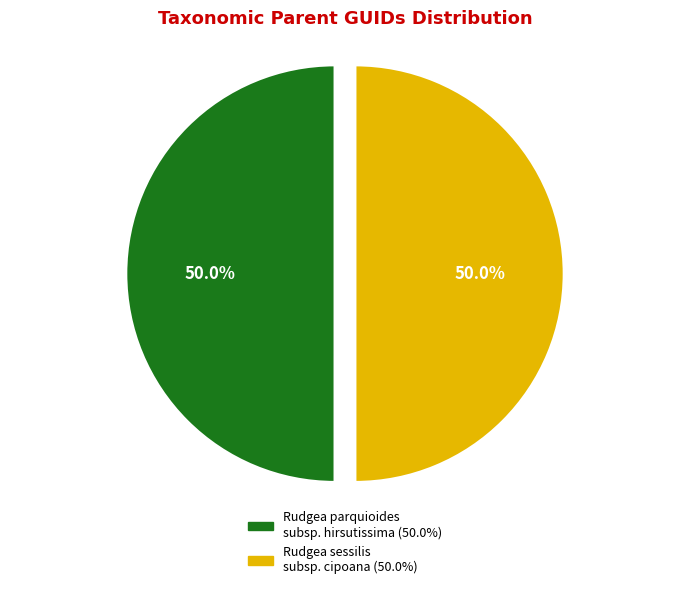

What is the total percentage of Rudgea sessilis subsp. cipoana and Rudgea parquioides subsp. hirsutissima?

100.0%